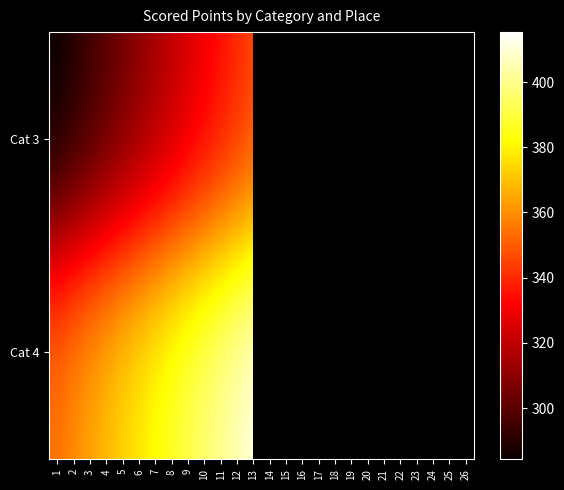

True or false: Cat 3 has a value of 490.9 at 18.

False